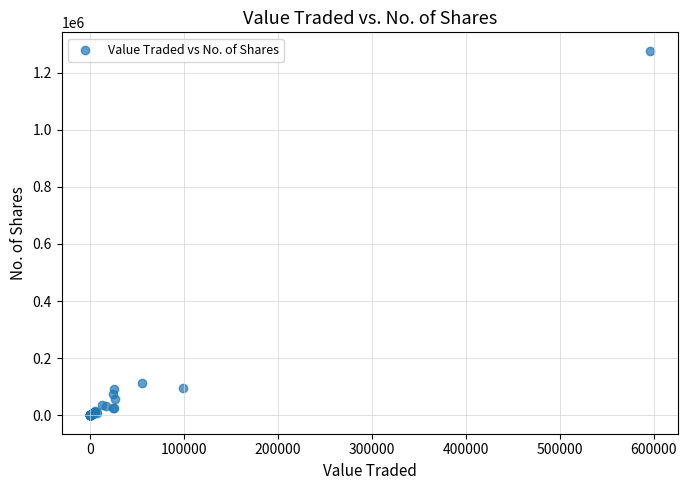

What Y value in the scatter plot is closest to 638355?

113710